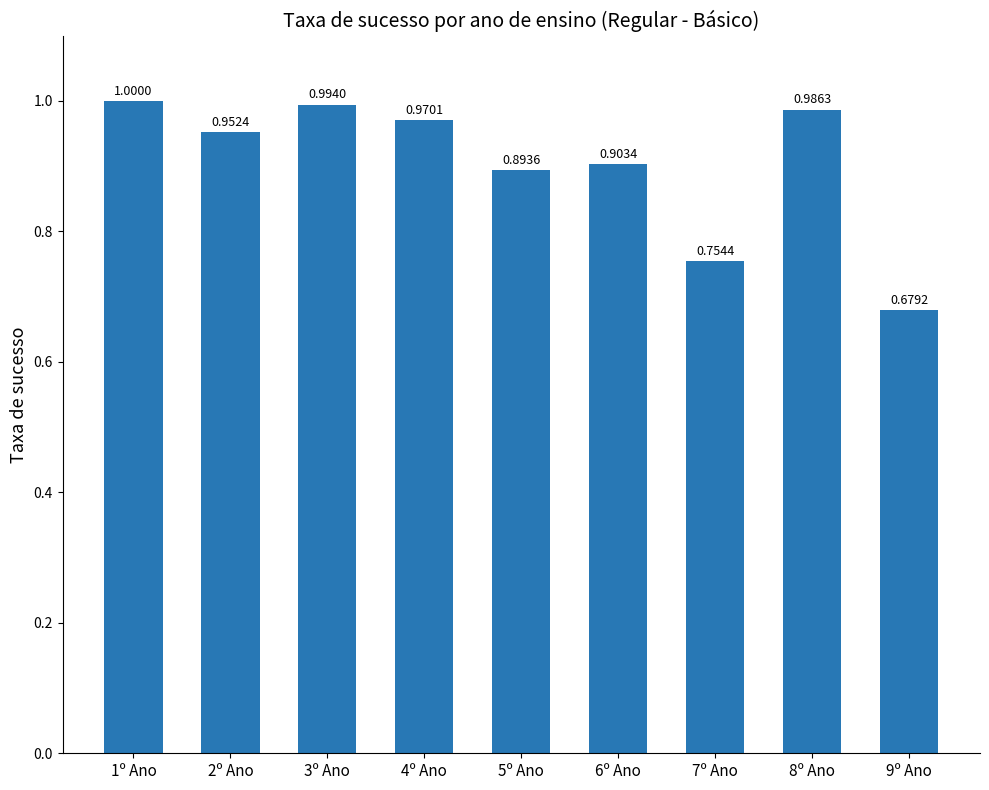

What is the label of the 7th bar from the right?

3º Ano